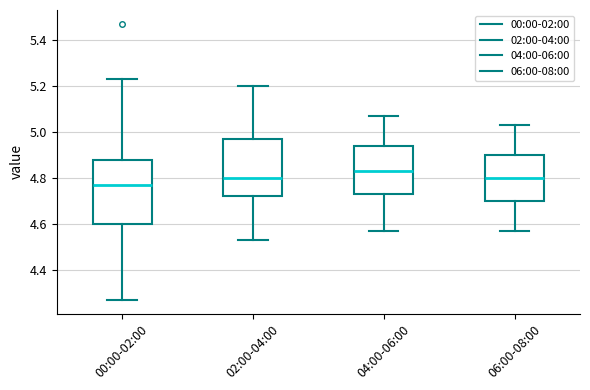

Where does the upper whisker of the box for 04:00-06:00 end on the y-axis? The values are not printed on the chart, so give them approximately, as read against the axis.

5.08